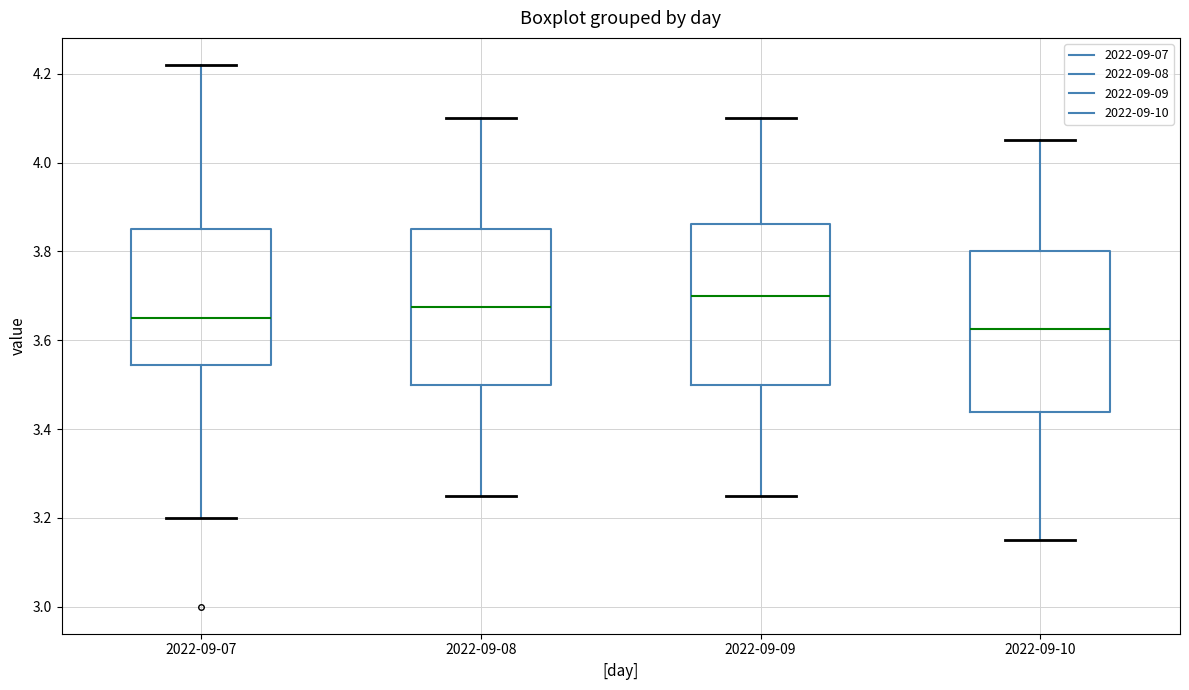

Where does the upper whisker of the box for 2022-09-09 end on the y-axis? The values are not printed on the chart, so give them approximately, as read against the axis.

4.10